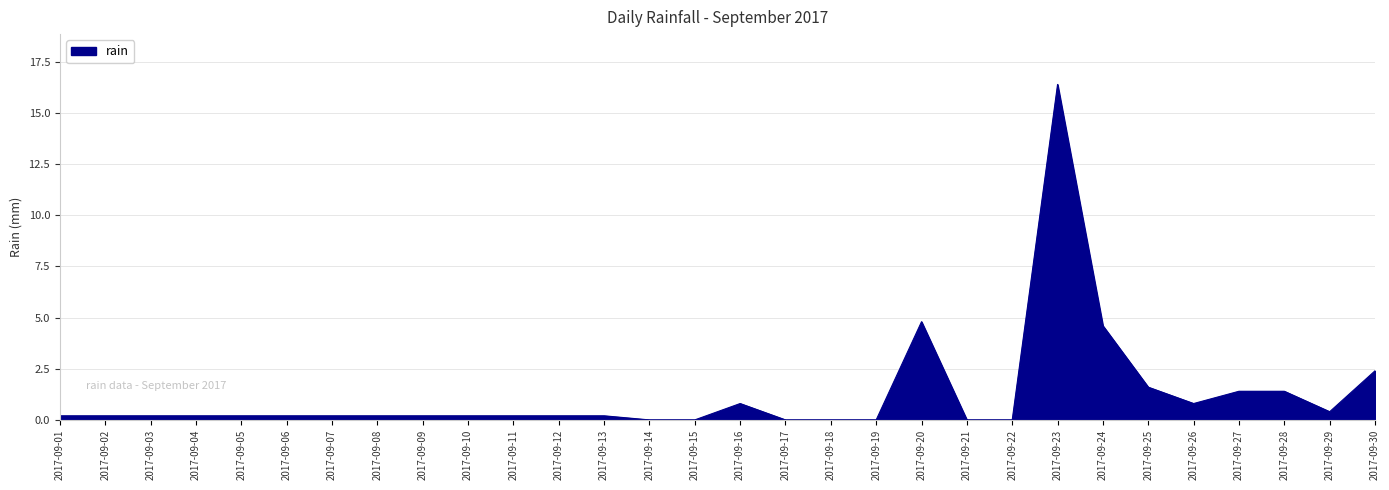

Is it true that the value at 2017-09-03 is 0.2?

True